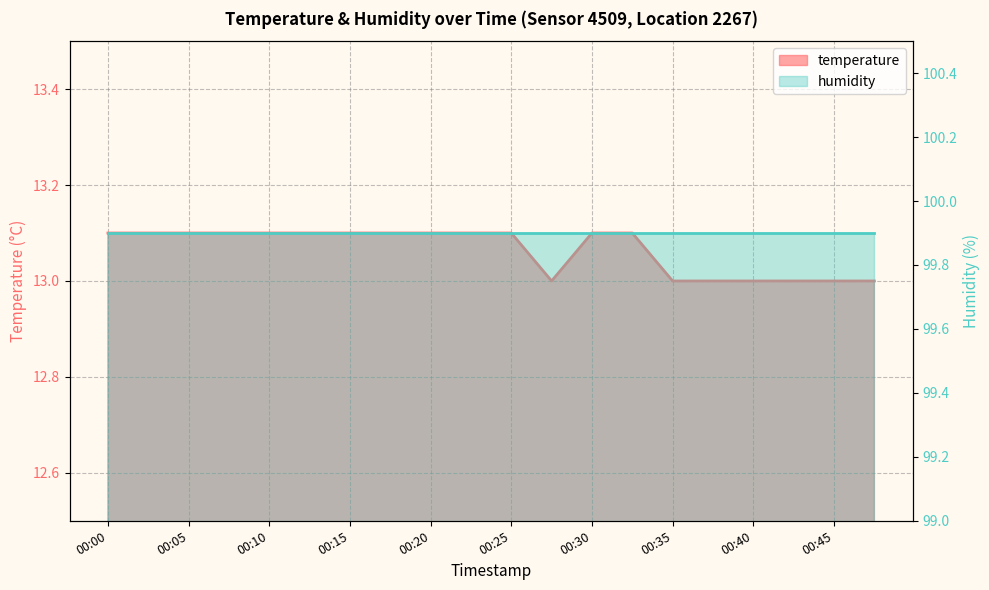

What is the sum of the values at 00:30 and 00:25?

26.2